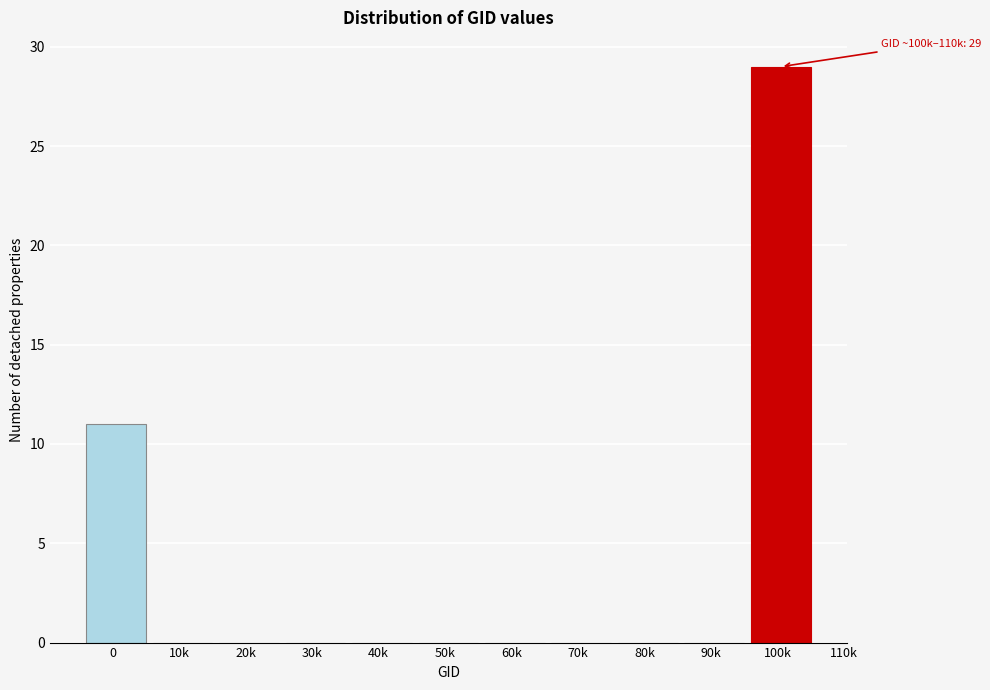

Reading right to left, what are all the values shown in this chart?

100k=29	90k=0	80k=0	70k=0	60k=0	50k=0	40k=0	30k=0	20k=0	10k=0	0=11